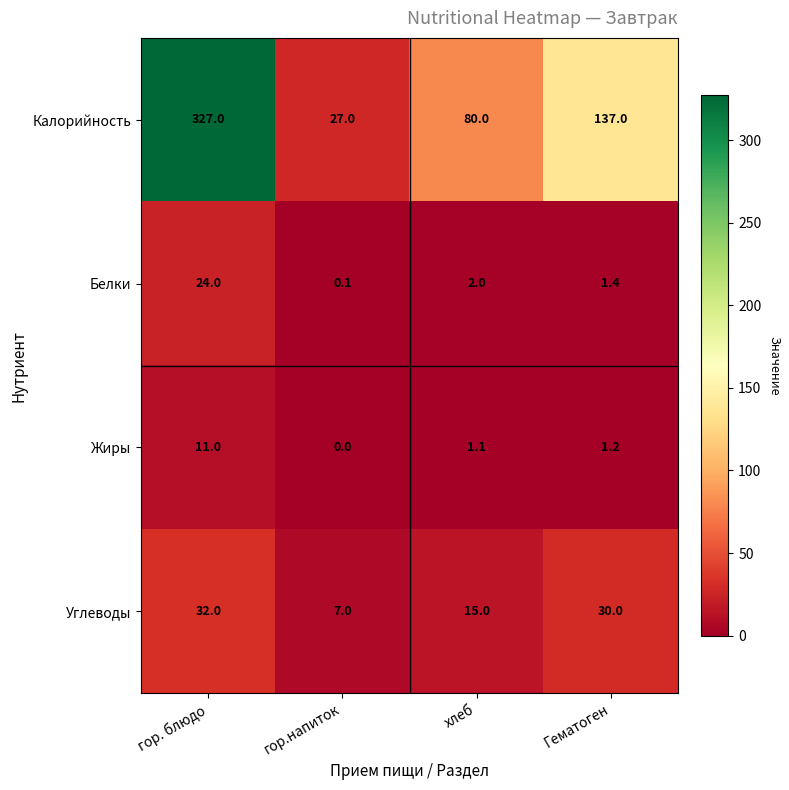

What is the difference between the second highest and minimum values in the Белки series?

1.9